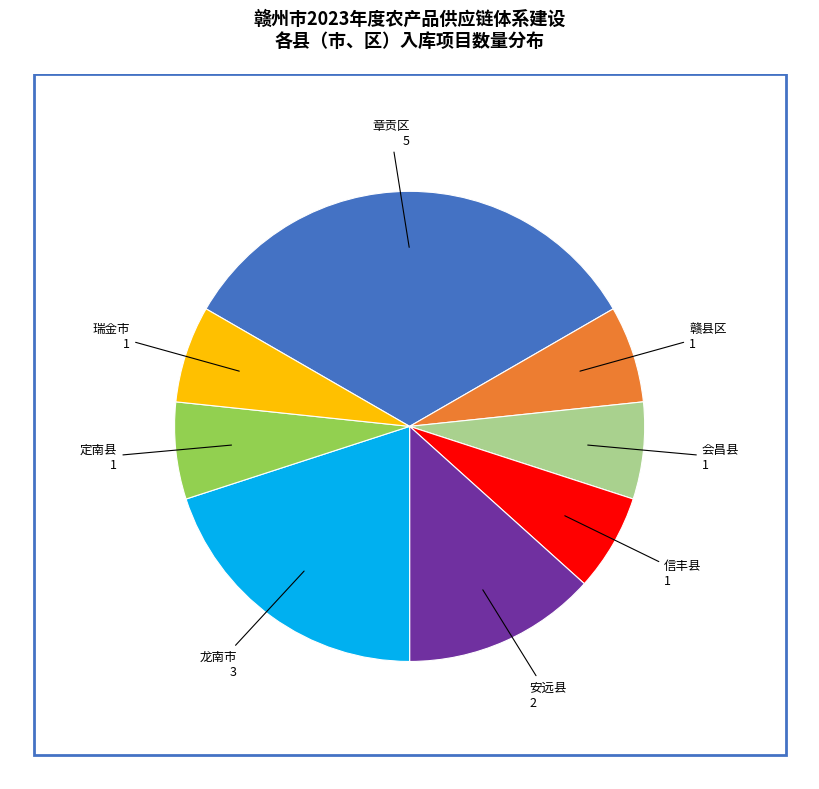

Does any single category account for the majority?

No